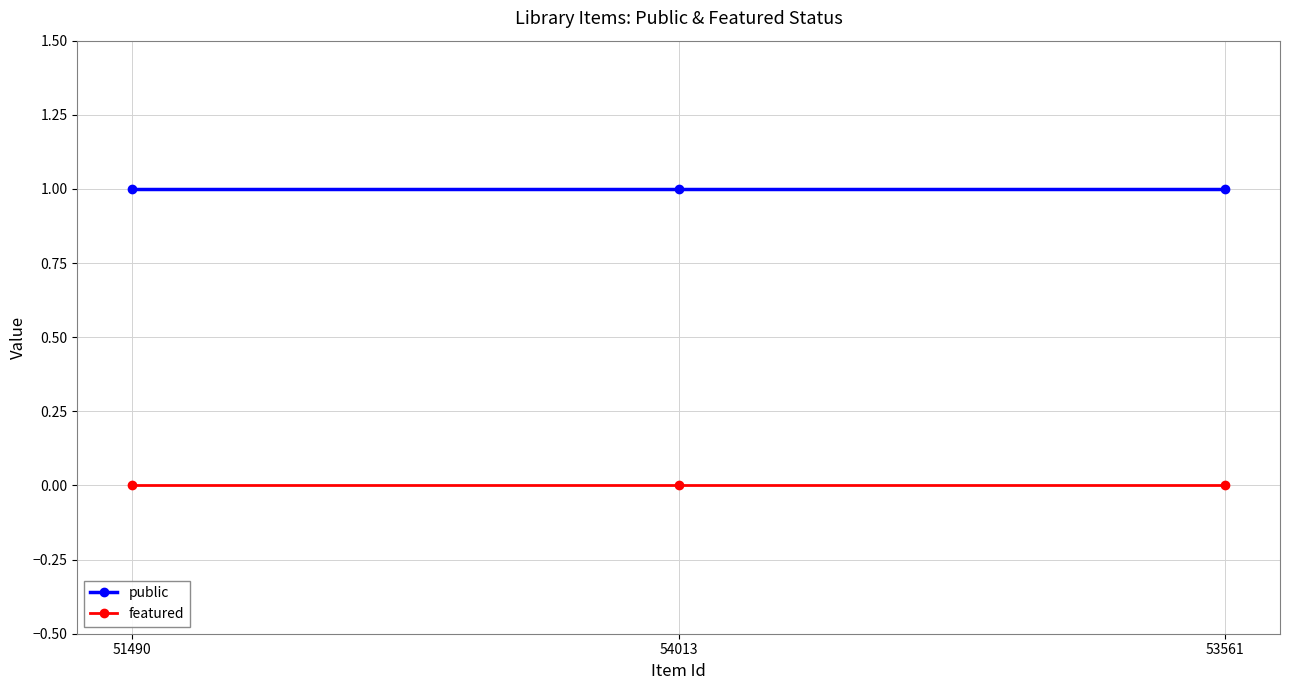

At 53561, list the series in order from largest to smallest.

public, featured